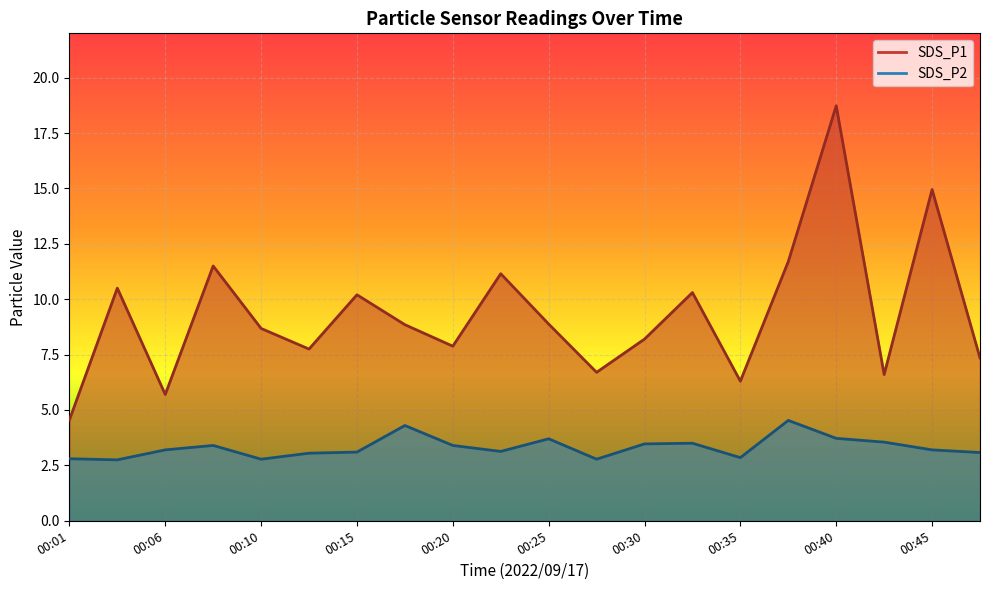

What value does the SDS_P2 series have at 00:32?

3.5